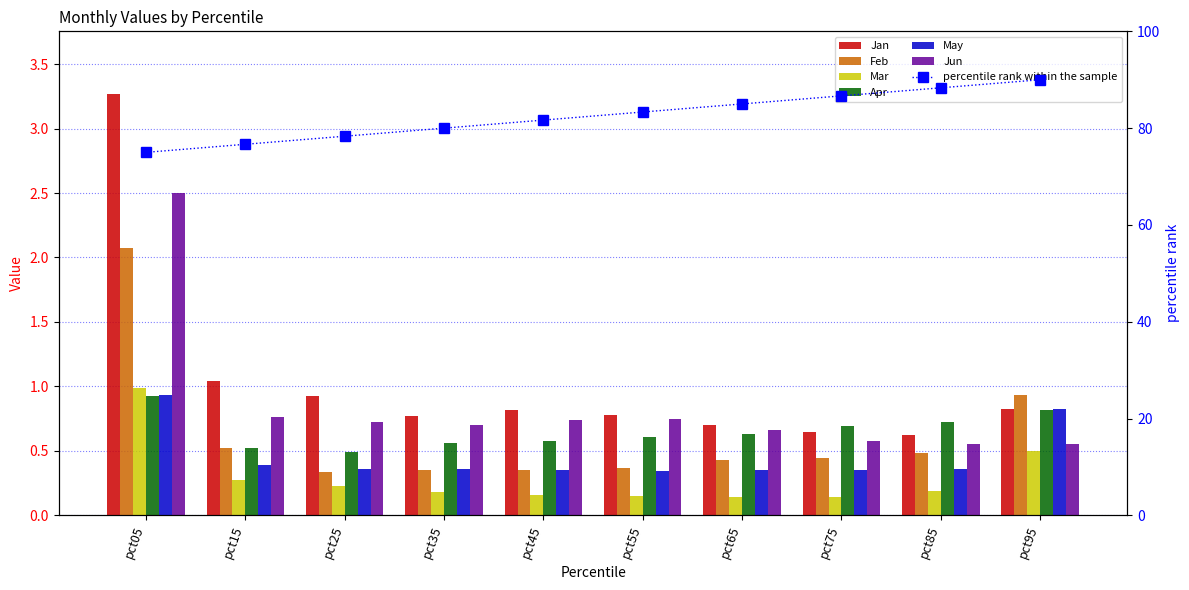

Reading left to right, extract all data points from this chart.

Jan: pct05=3.3	pct15=1.0	pct25=0.9	pct35=0.8	pct45=0.8	pct55=0.8	pct65=0.7	pct75=0.6	pct85=0.6	pct95=0.8
Feb: pct05=2.1	pct15=0.5	pct25=0.3	pct35=0.4	pct45=0.3	pct55=0.4	pct65=0.4	pct75=0.4	pct85=0.5	pct95=0.9
Mar: pct05=1.0	pct15=0.3	pct25=0.2	pct35=0.2	pct45=0.2	pct55=0.2	pct65=0.1	pct75=0.1	pct85=0.2	pct95=0.5
Apr: pct05=0.9	pct15=0.5	pct25=0.5	pct35=0.6	pct45=0.6	pct55=0.6	pct65=0.6	pct75=0.7	pct85=0.7	pct95=0.8
May: pct05=0.9	pct15=0.4	pct25=0.4	pct35=0.4	pct45=0.4	pct55=0.3	pct65=0.4	pct75=0.4	pct85=0.4	pct95=0.8
Jun: pct05=2.5	pct15=0.8	pct25=0.7	pct35=0.7	pct45=0.7	pct55=0.7	pct65=0.7	pct75=0.6	pct85=0.6	pct95=0.6